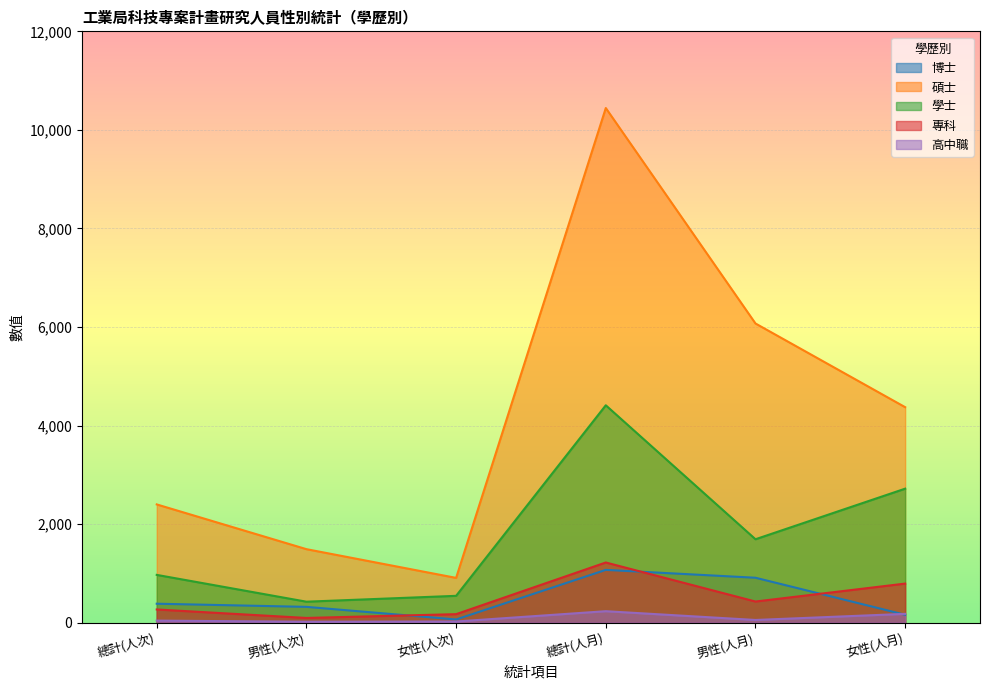

Which series has the largest range (max minus min)?

碩士